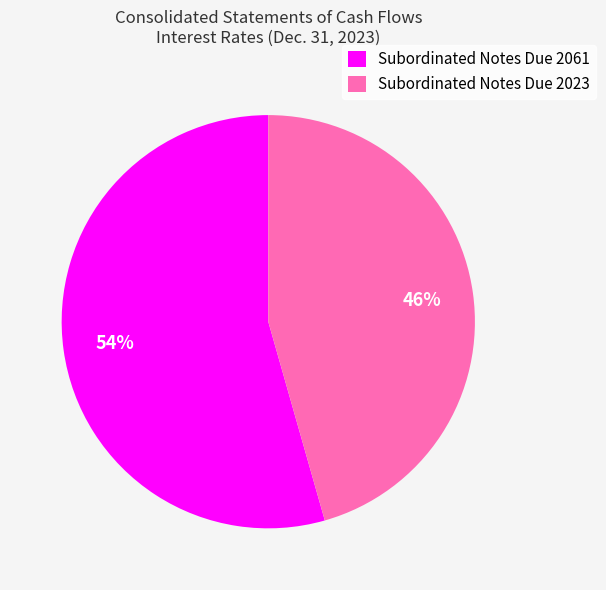

Which slice represents more than half of the pie?

Subordinated Notes Due 2061